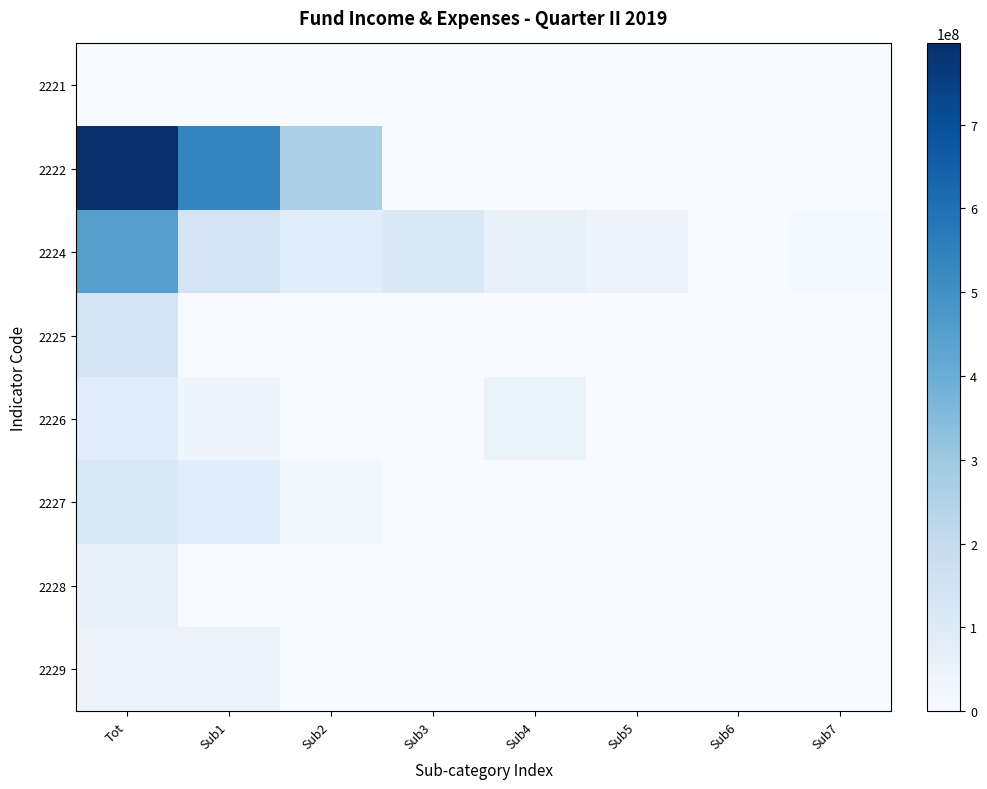

Which label corresponds to the smallest value in the chart?

Tot